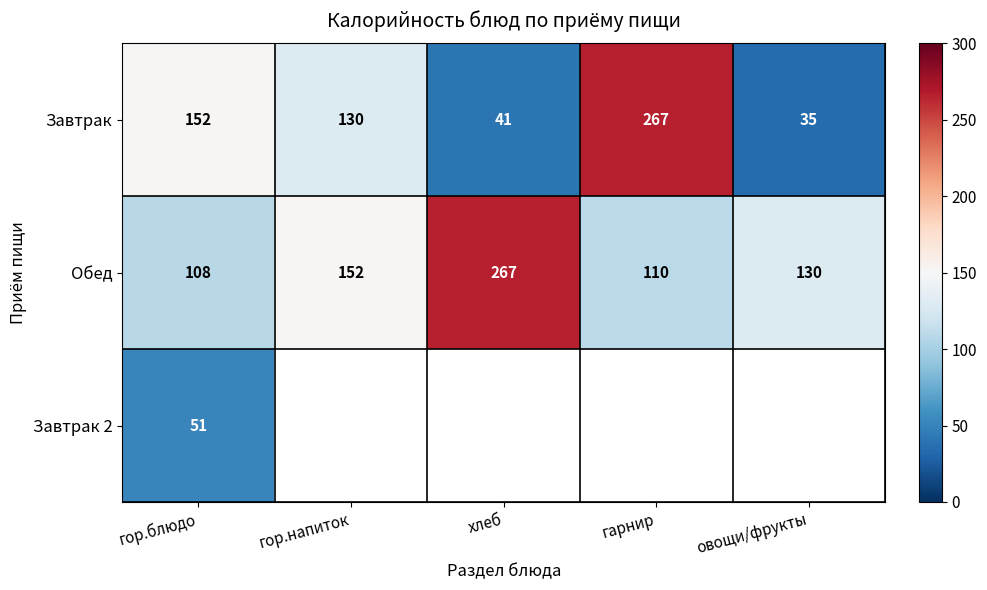

The Завтрак series shows 17.8 at овощи/фрукты. True or false?

False